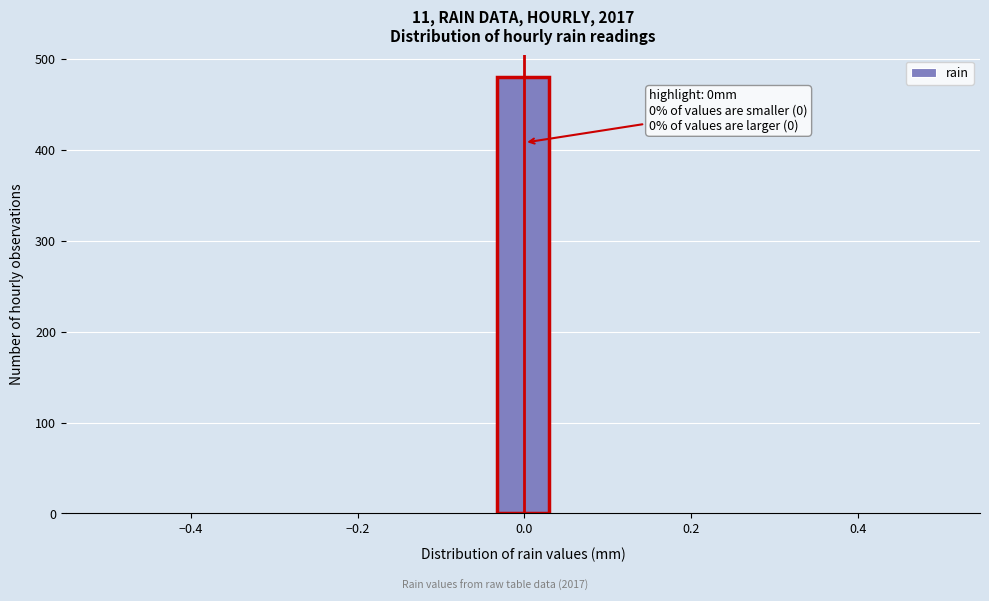

Around what value on the x-axis is the tallest bar? Give the approximate position of its centre, as read against the axis.

0.00